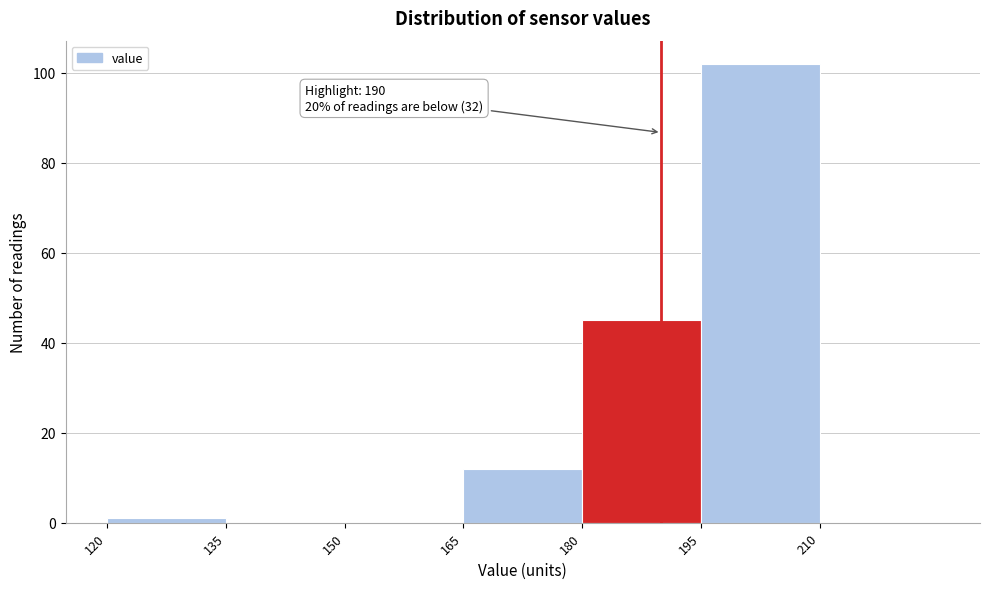

Which range on the x-axis has the tallest bar?

195 to 210